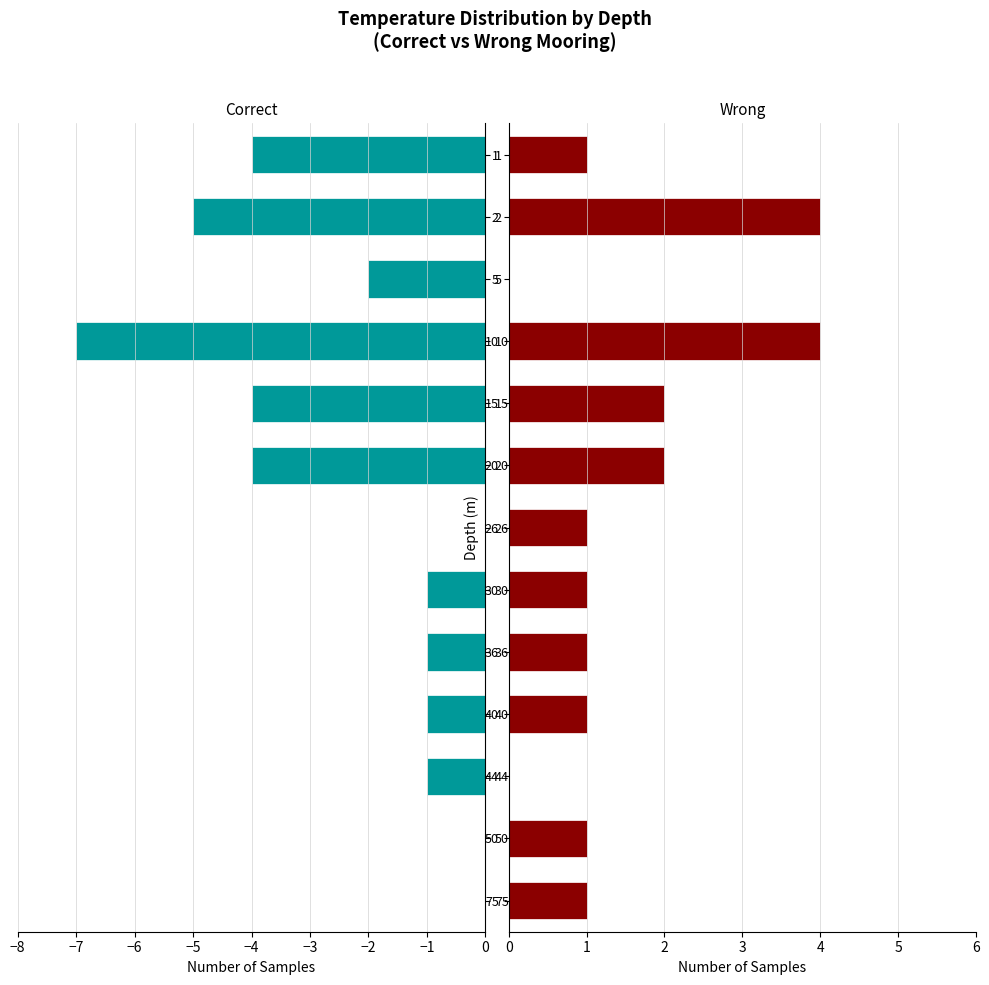

What is the minimum value shown in the chart?

-7